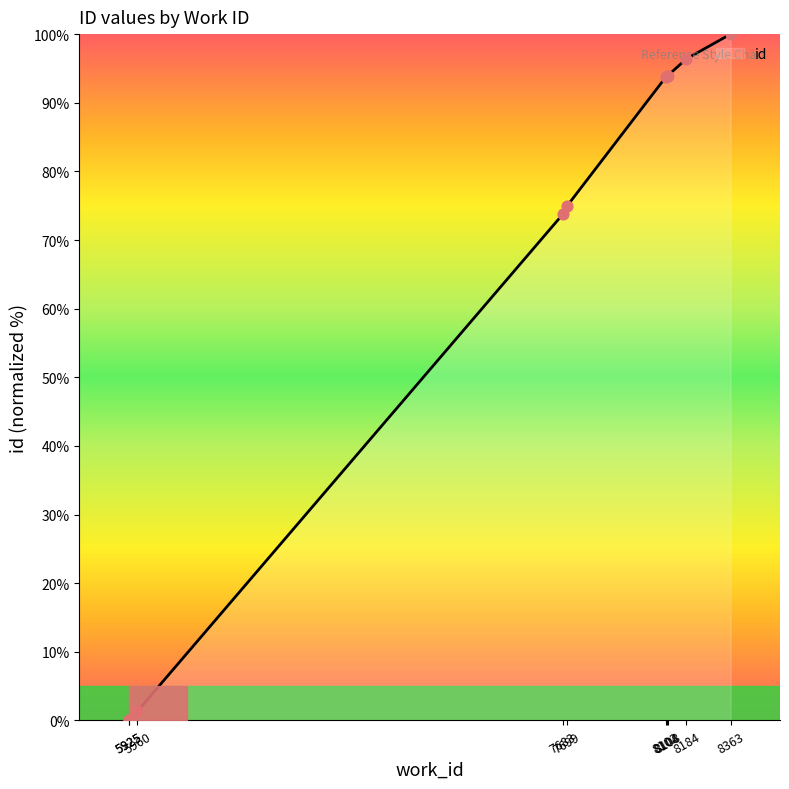

What is the change in value from 5925 to 8102?

+93.7